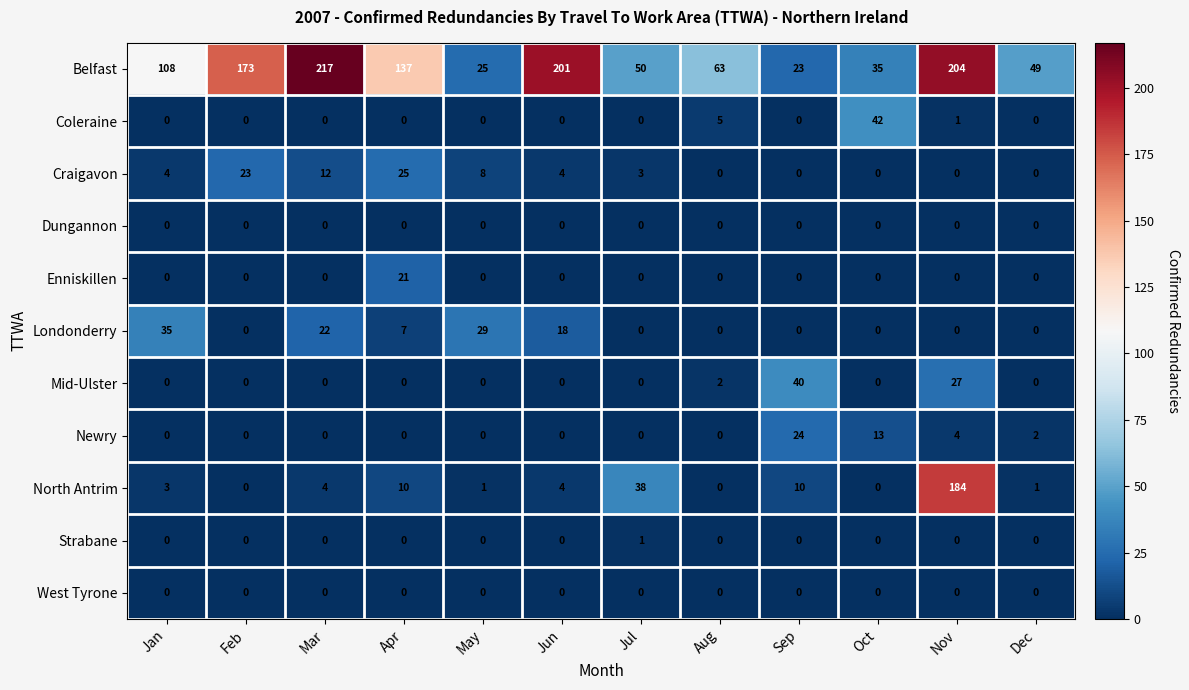

The Londonderry series shows 0 at Sep. True or false?

True